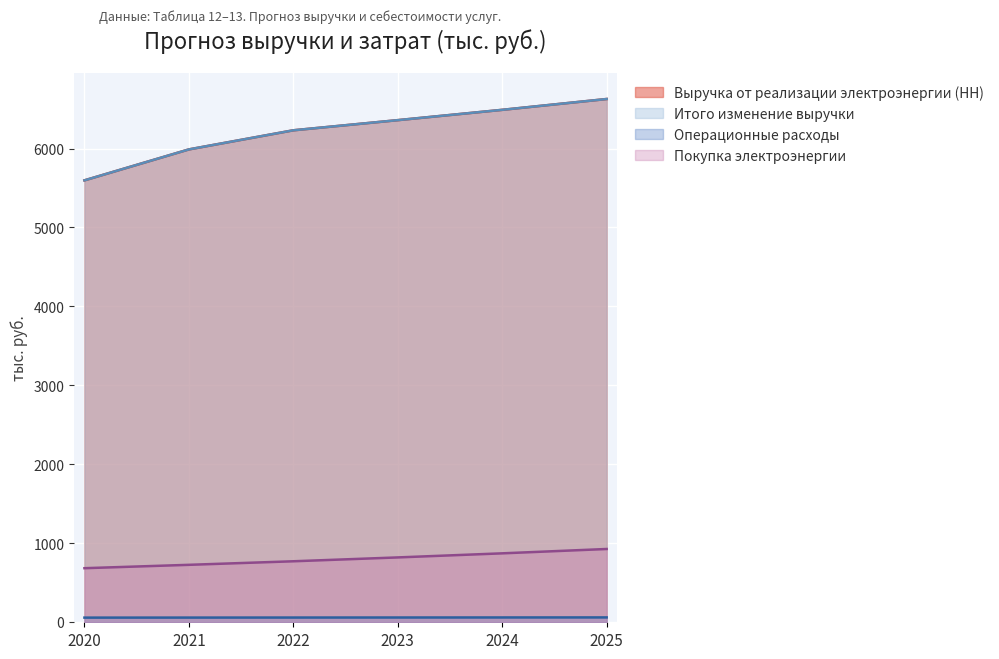

Which category has the highest value across all series?

2025